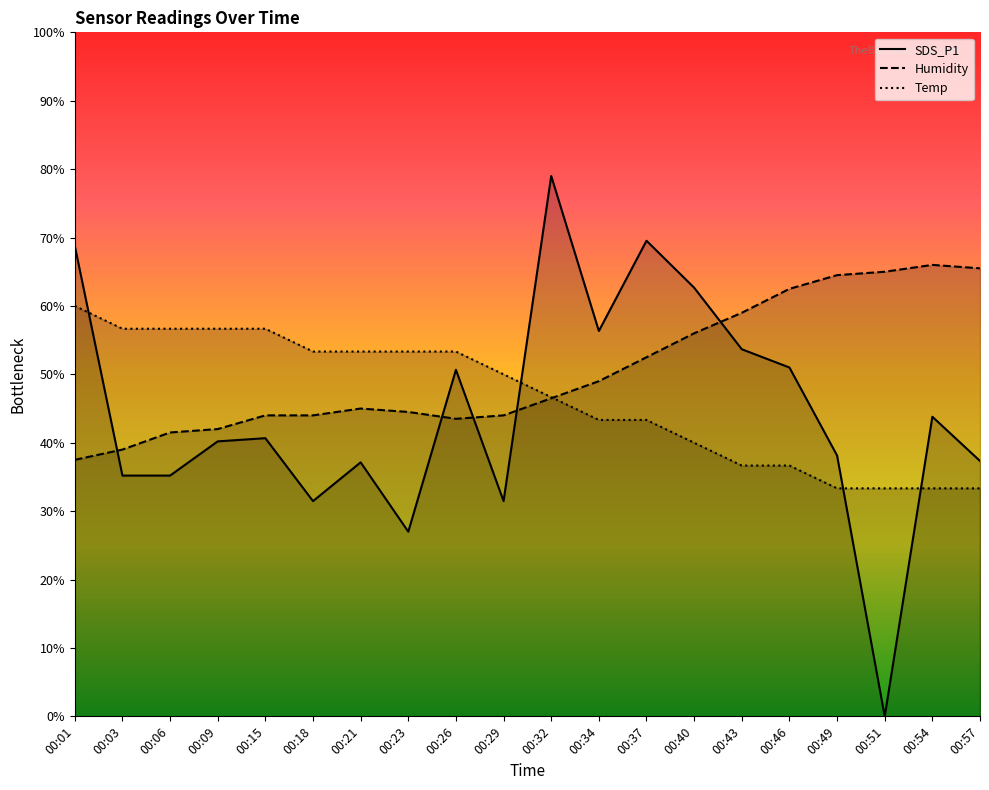

Rank the categories by Humidity value from lowest to highest.

00:01, 00:03, 00:06, 00:09, 00:26, 00:15, 00:18, 00:29, 00:23, 00:21, 00:32, 00:34, 00:37, 00:40, 00:43, 00:46, 00:49, 00:51, 00:57, 00:54